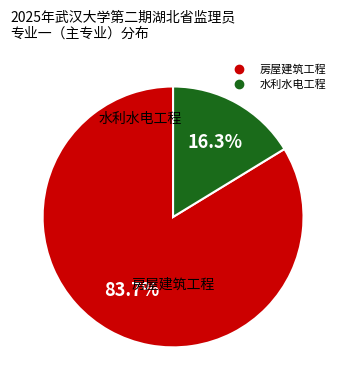

Which category has the biggest portion of the pie?

房屋建筑工程